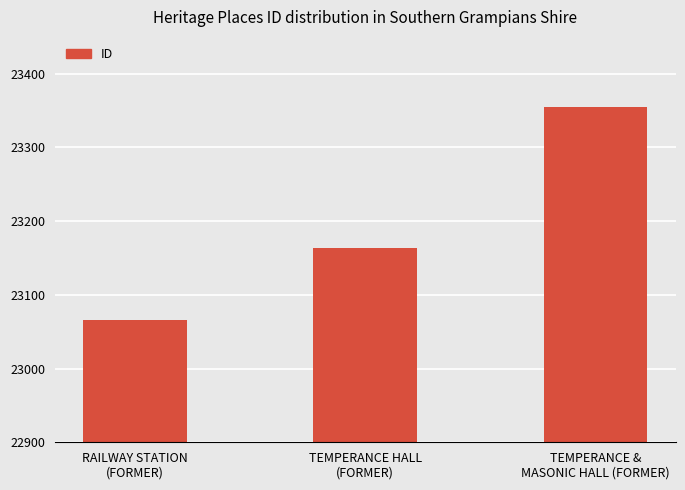

How many values are below 23164?

1